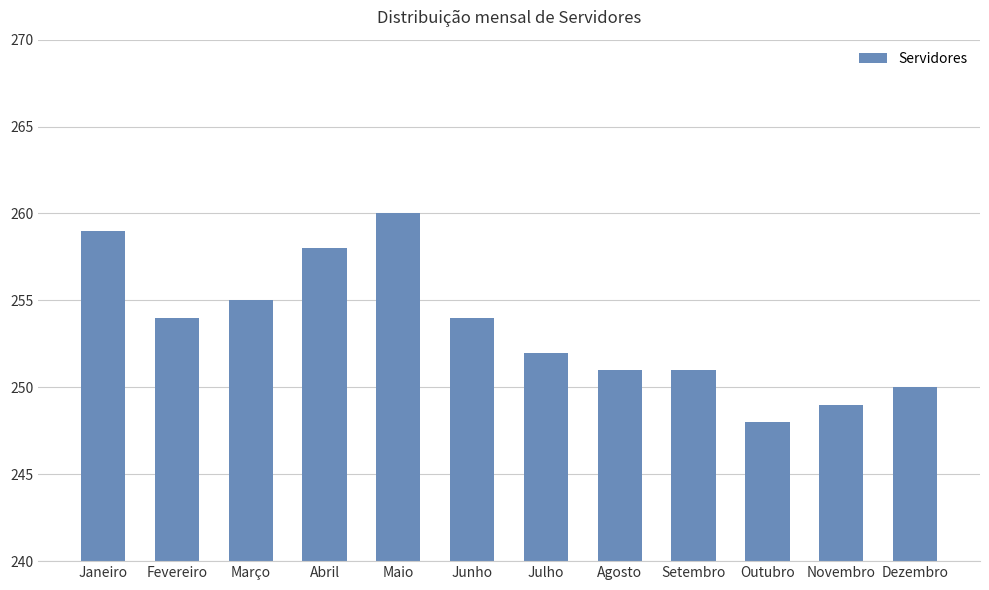

Which label corresponds to the smallest value in the chart?

Outubro